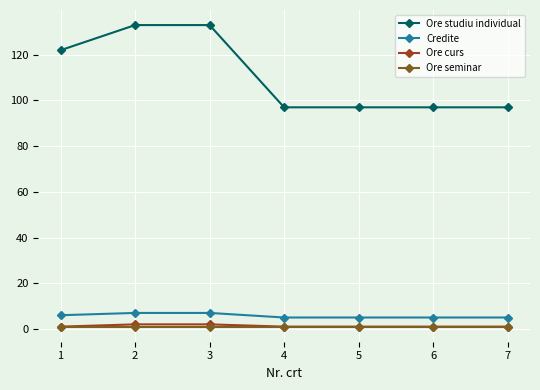

The Ore curs series shows 1 at 5. True or false?

True